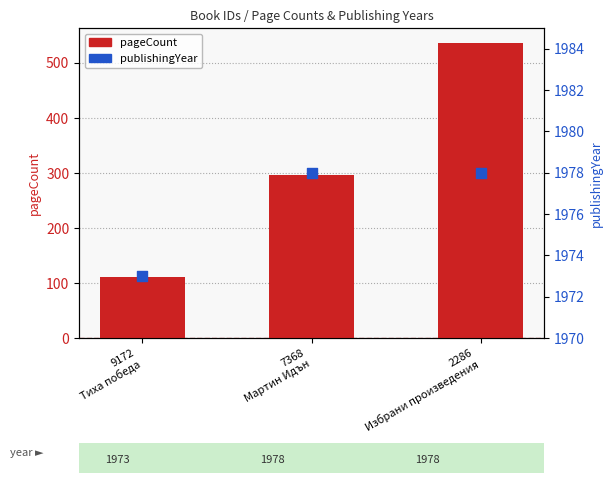

Which series contains the lowest Y value?

pageCount